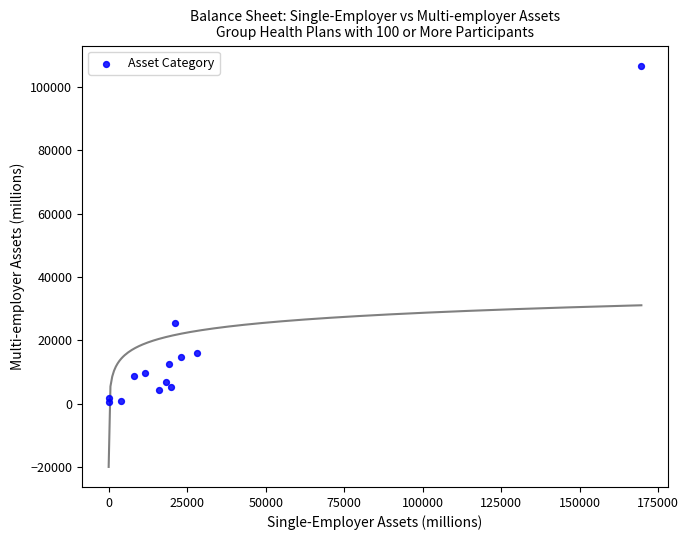

What Y value in the scatter plot is closest to 53602?

25341